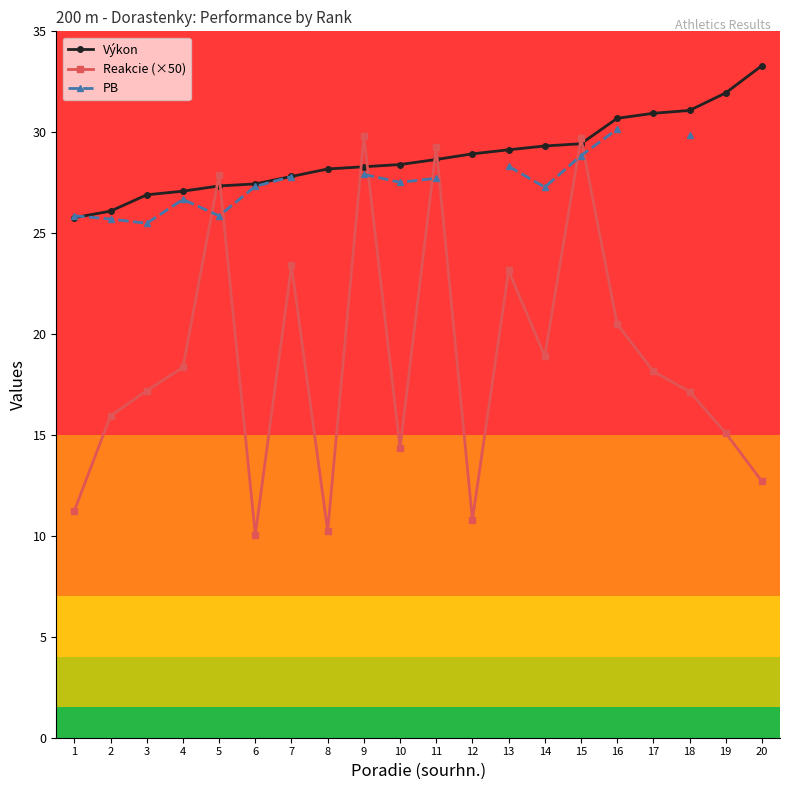

How many categories are shown in the chart?

20